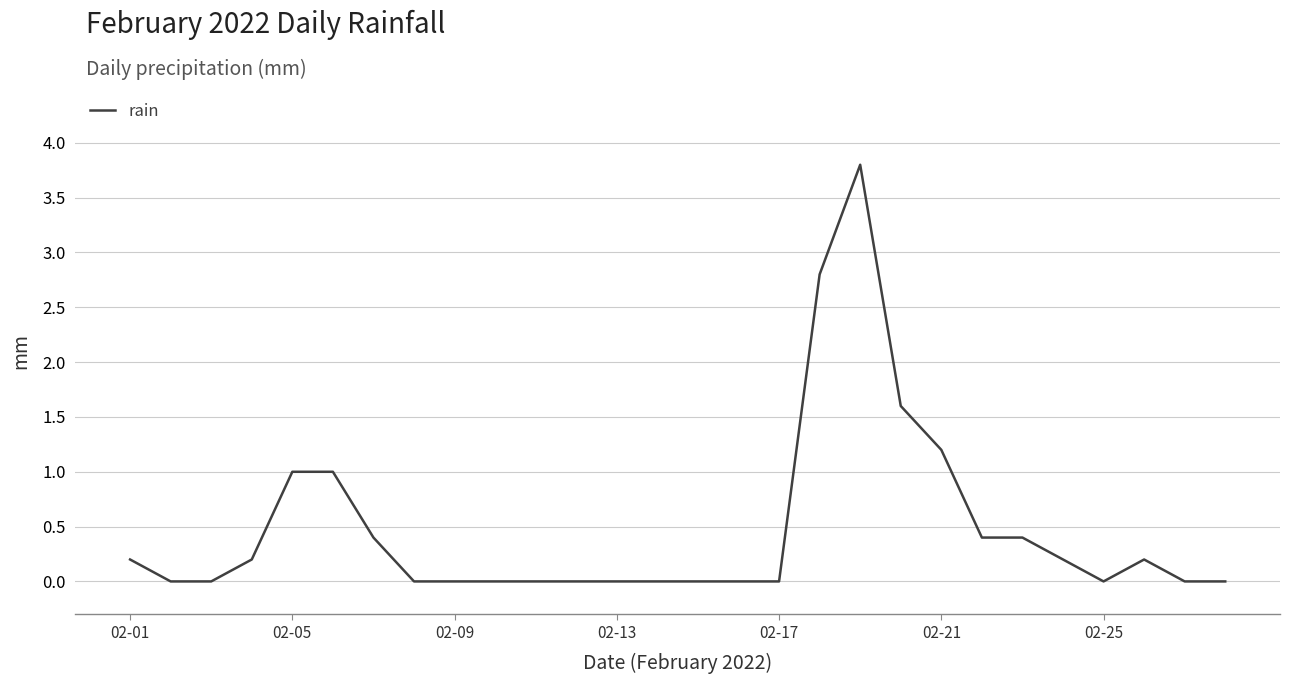

What is the difference between the maximum and minimum values?

3.8